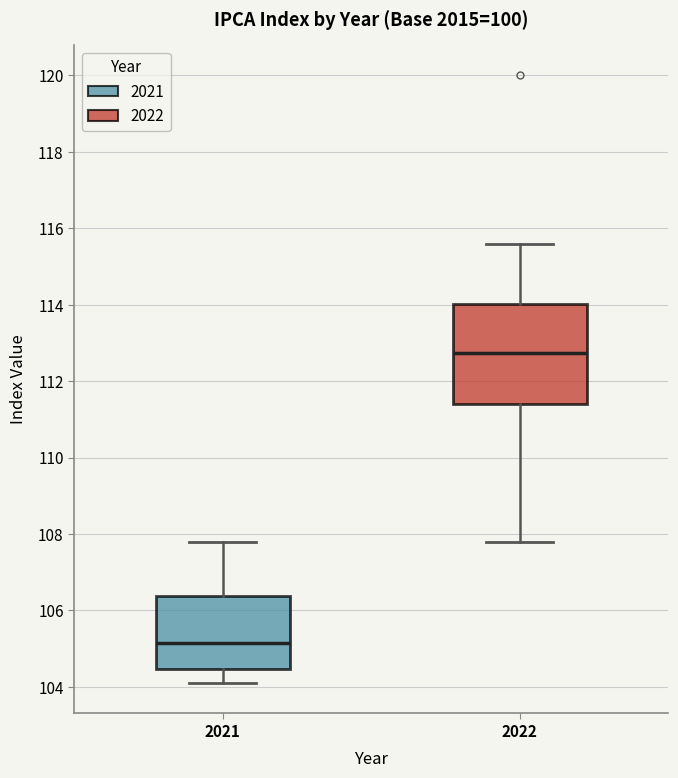

Reading left to right, read every box against the y-axis: the position of its median line, the range the box covers, and the ends of its whiskers. The values are not printed on the chart, so give them approximately, as read against the axis.

2021: median 105.2, box 104.4 to 106.4, whiskers 104.2 to 107.8
2022: median 112.8, box 111.4 to 114.0, whiskers 107.8 to 115.6